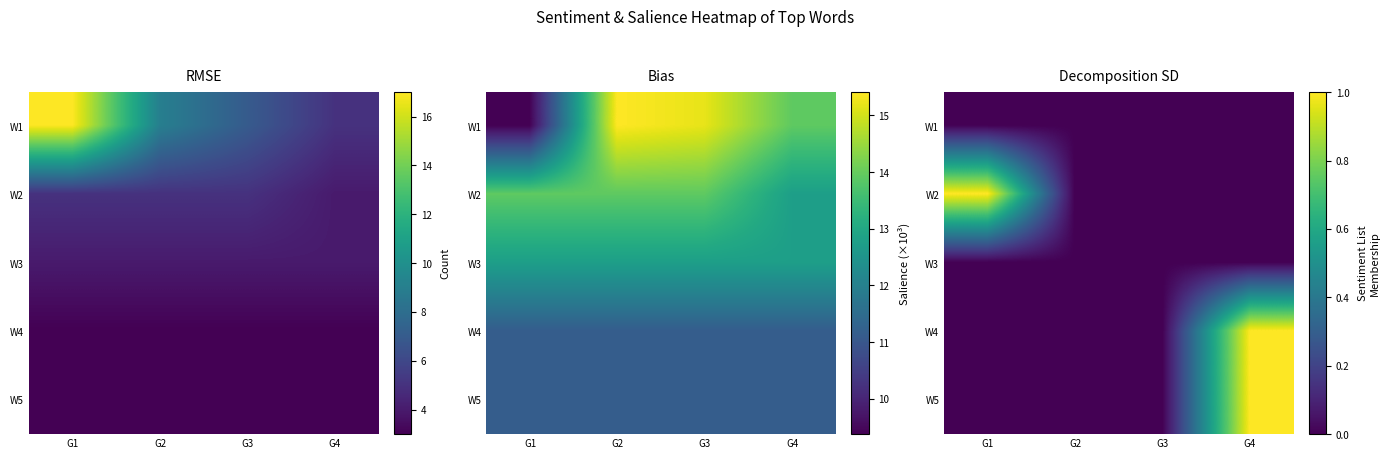

List the series in order of their peak value, highest first.

W2, W4, W5, W1, W3